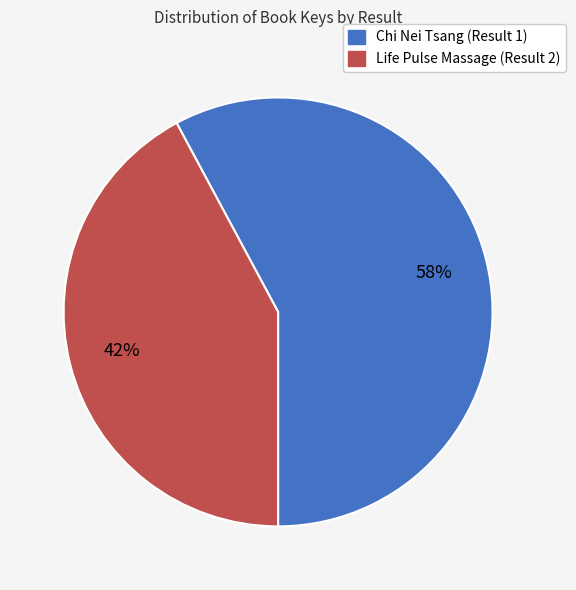

How many slices are in this pie chart?

2